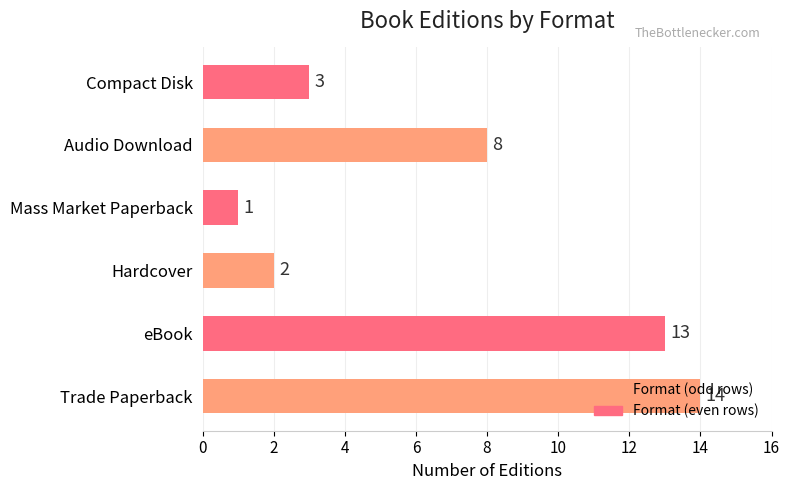

How many bars are there in total?

6